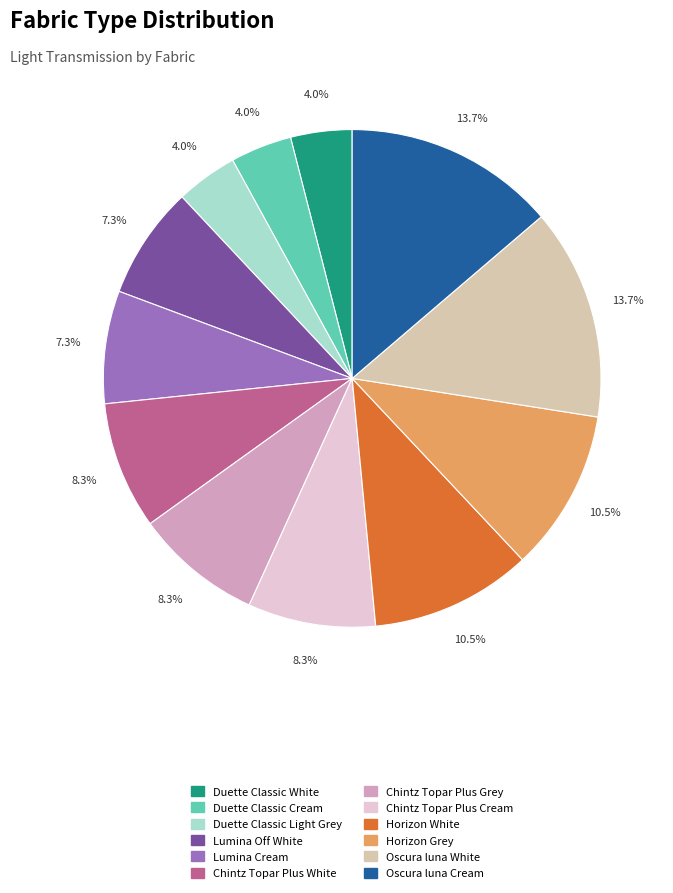

How much of the chart is everything except Duette Classic Cream?

96.0%